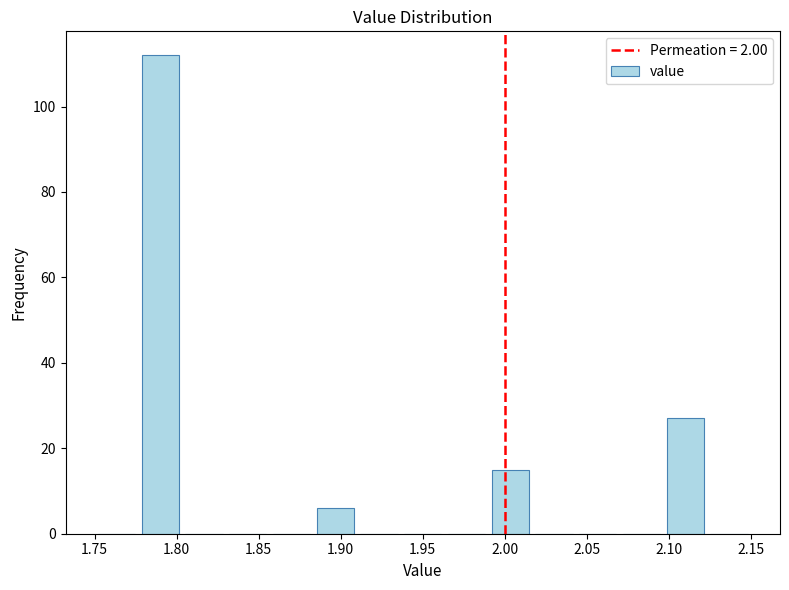

Reading left to right, transcribe this chart: for each bar, give the range it covers on the x-axis and its height. Neither the bar edges nor the heights are printed on the chart, so give them approximately, as read against the axes.

1.750 to 1.775: 0
1.775 to 1.805: 112
1.805 to 1.830: 0
1.830 to 1.855: 0
1.855 to 1.885: 0
1.885 to 1.910: 6
1.910 to 1.935: 0
1.935 to 1.965: 0
1.965 to 1.990: 0
1.990 to 2.015: 16
2.015 to 2.045: 0
2.045 to 2.070: 0
2.070 to 2.095: 0
2.095 to 2.125: 28
2.125 to 2.150: 0